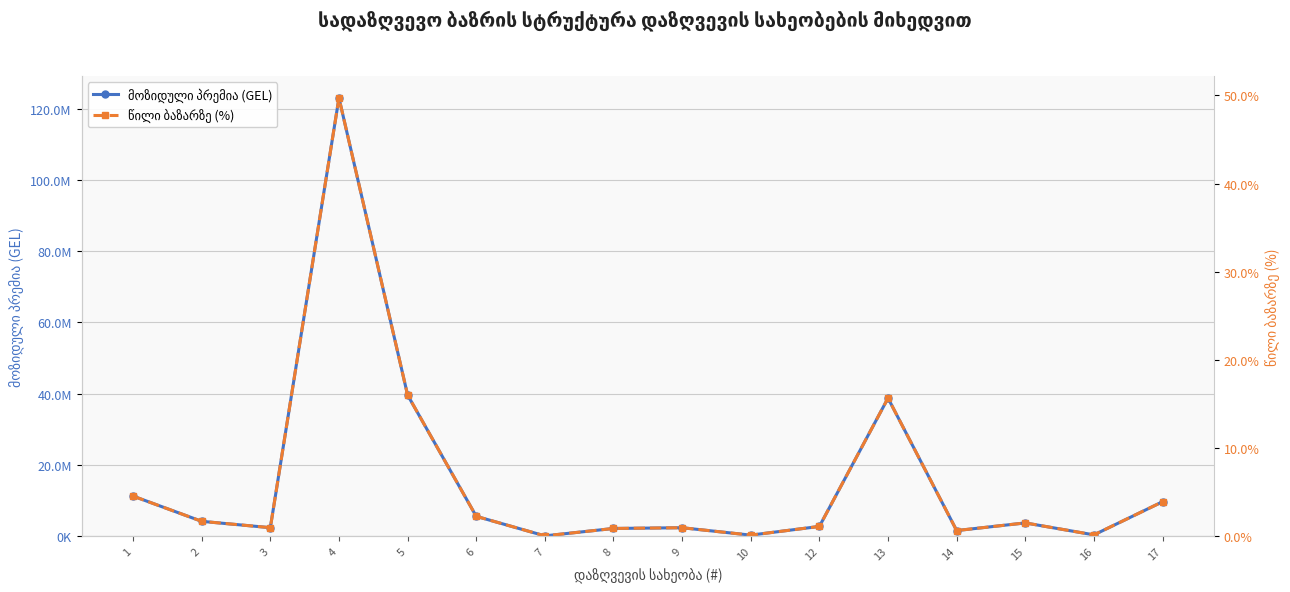

Which has a higher value, 2 or 5?

5